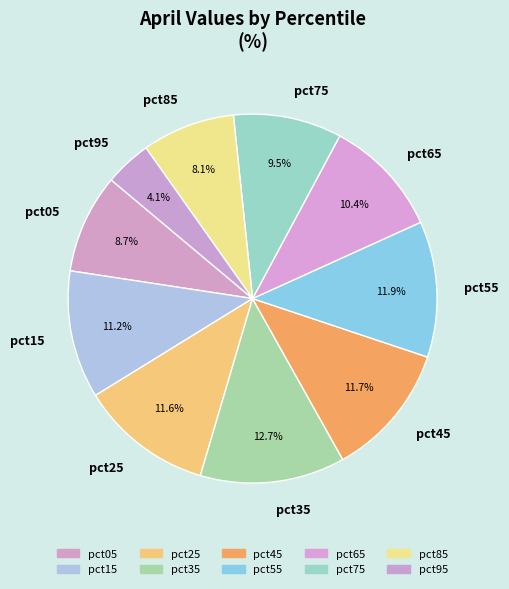

The pct55 slice represents 12% of the pie. True or false?

True